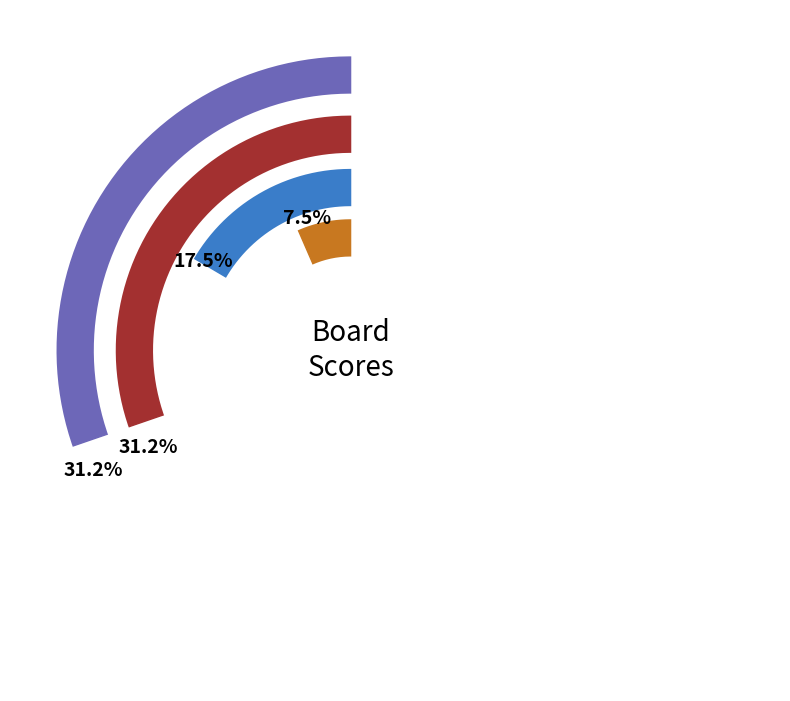

The Board 5 slice represents 25% of the pie. True or false?

False